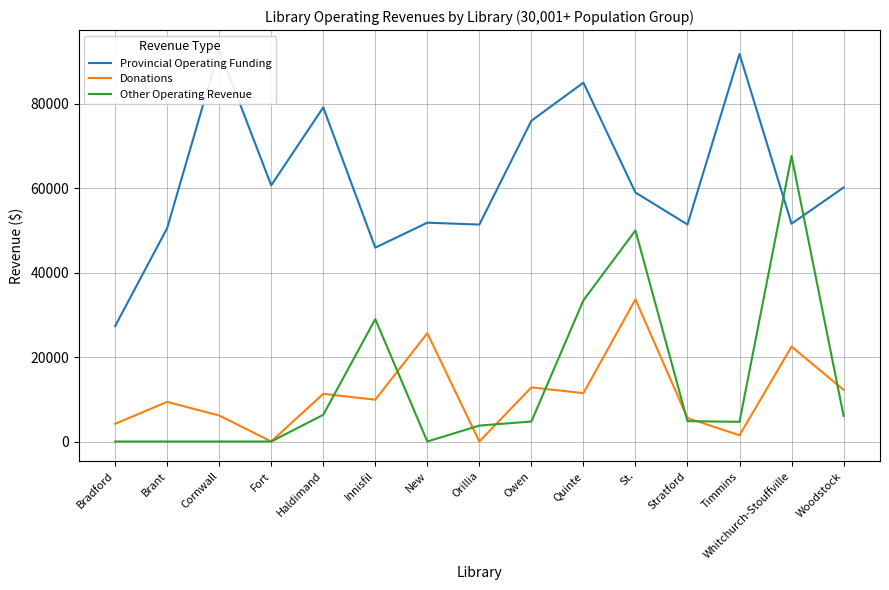

Reading left to right, list all the values displayed in this chart.

Provincial Operating Funding: Bradford=27332	Brant=50541	Cornwall=92828	Fort=60682	Haldimand=79162	Innisfil=45921	New=51841	Orillia=51394	Owen=75980	Quinte=85021	St.=58990	Stratford=51402	Timmins=91807	Whitchurch-Stouffville=51588	Woodstock=60168
Donations: Bradford=4184	Brant=9389	Cornwall=6159	Fort=0	Haldimand=11290	Innisfil=9899	New=25656	Orillia=0	Owen=12827	Quinte=11455	St.=33663	Stratford=5560	Timmins=1470	Whitchurch-Stouffville=22487	Woodstock=12244
Other Operating Revenue: Bradford=0	Brant=0	Cornwall=0	Fort=0	Haldimand=6328	Innisfil=29000	New=0	Orillia=3770	Owen=4738	Quinte=33444	St.=50000	Stratford=4819	Timmins=4665	Whitchurch-Stouffville=67636	Woodstock=6075